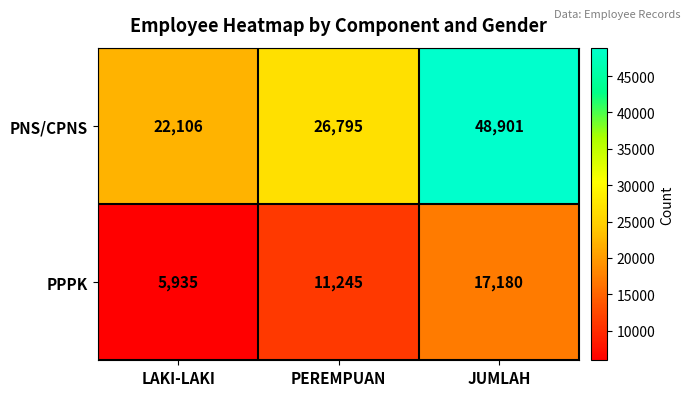

What is the average value of the PNS/CPNS series?

32601